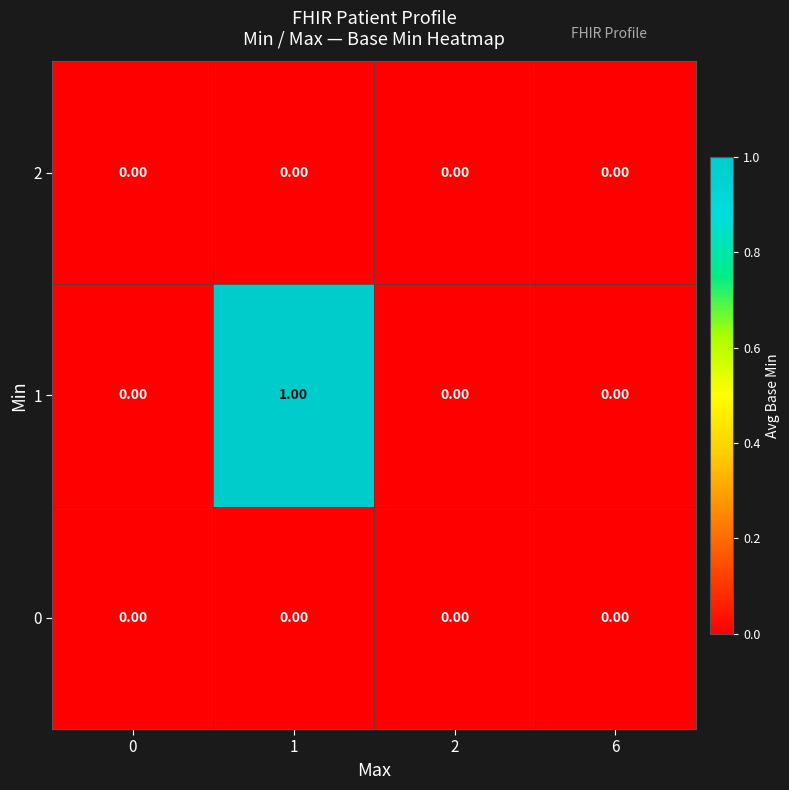

At 0, list the series in order from smallest to largest.

row_0, row_1, row_2